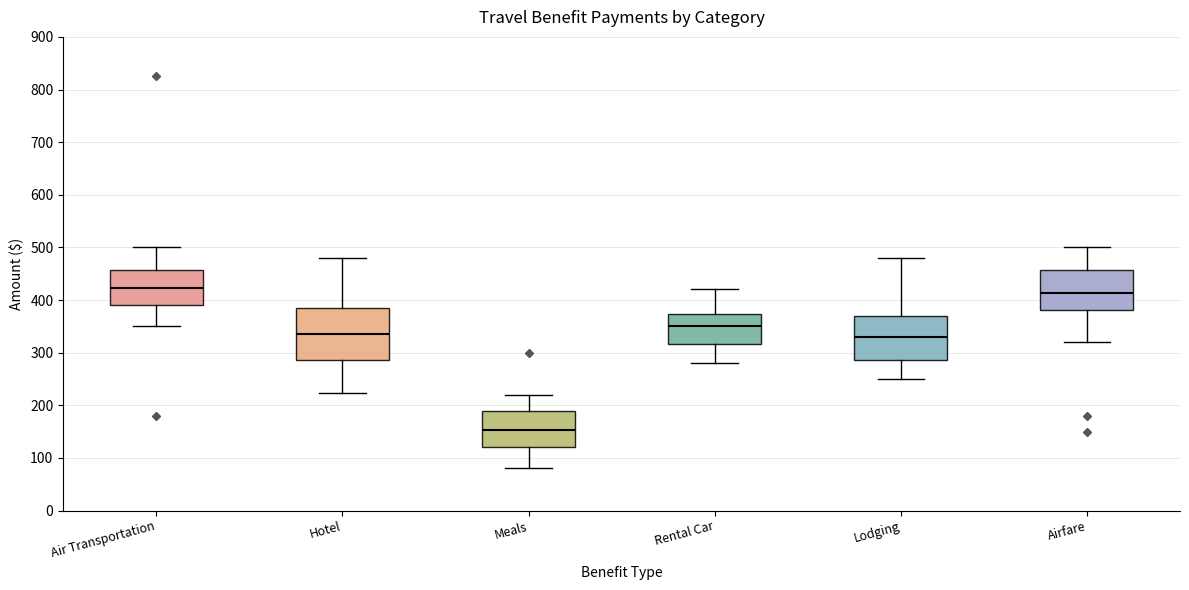

Reading left to right, transcribe this box plot: for each box, give where its median line is, the range the box spans, and where its two whiskers end, as read against the y-axis. The values are not printed on the chart, so give them approximately, as read against the axis.

Air Transportation: median 420, box 390 to 460, whiskers 350 to 500
Hotel: median 340, box 290 to 390, whiskers 220 to 480
Meals: median 150, box 120 to 190, whiskers 80 to 220
Rental Car: median 350, box 320 to 370, whiskers 280 to 420
Lodging: median 330, box 290 to 370, whiskers 250 to 480
Airfare: median 410, box 380 to 460, whiskers 320 to 500